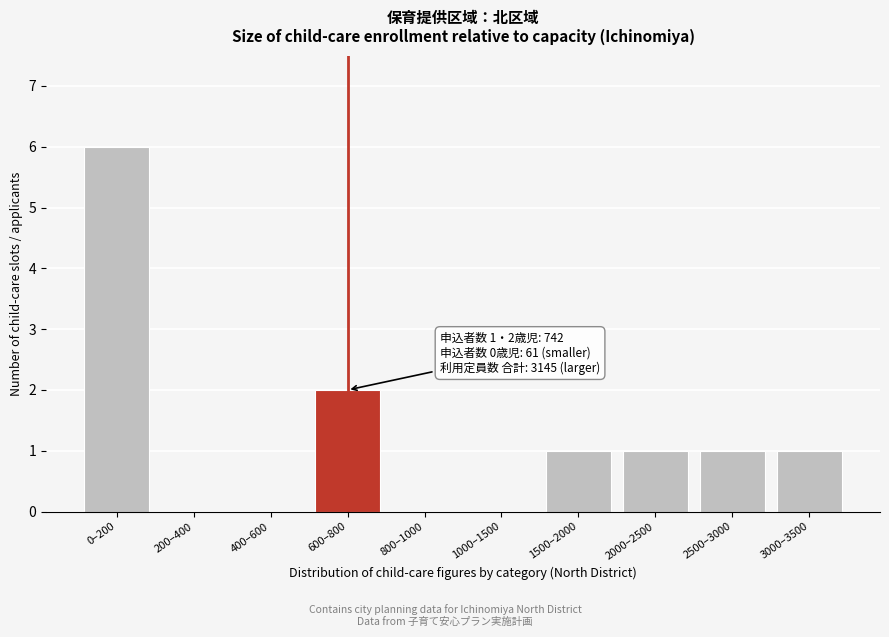

Reading left to right, transcribe all the data shown in this chart.

0–200=6	200–400=0	400–600=0	600–800=2	800–1000=0	1000–1500=0	1500–2000=1	2000–2500=1	2500–3000=1	3000–3500=1